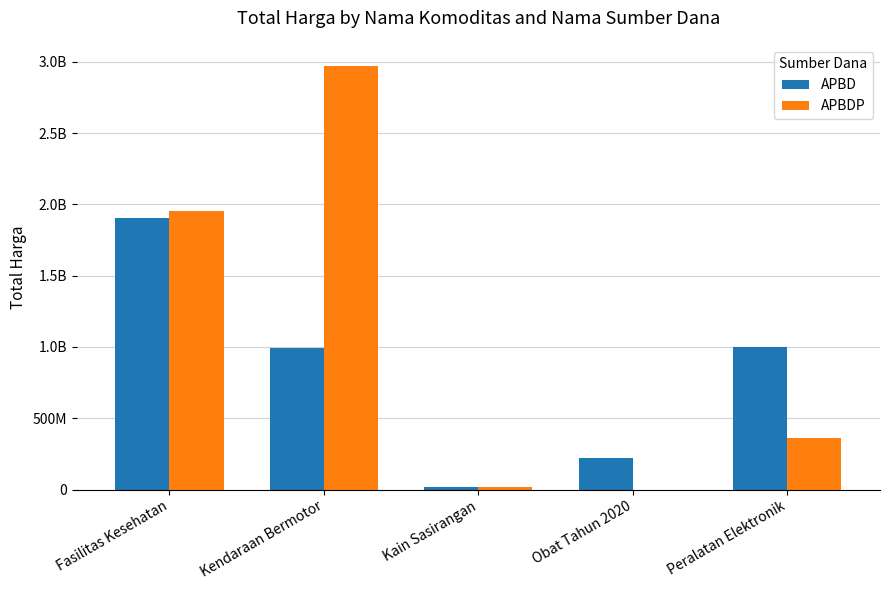

Which series has the largest total across all categories?

APBDP